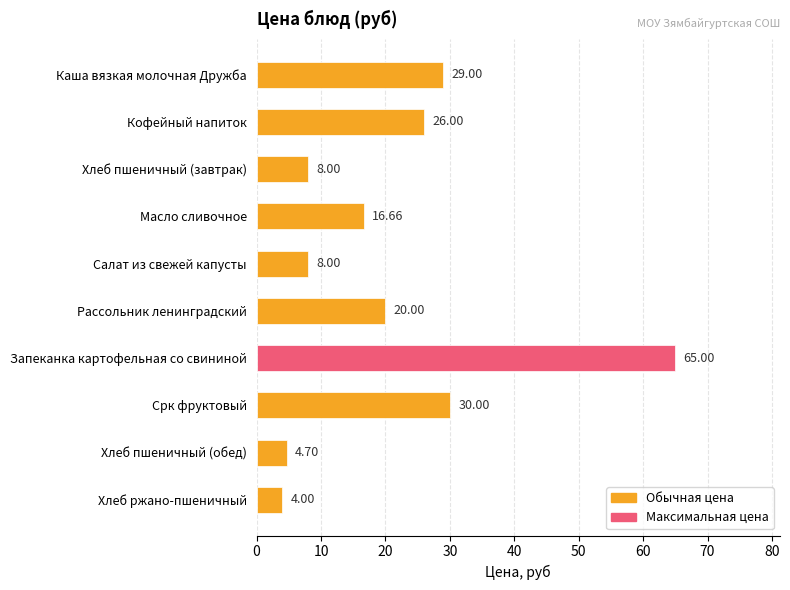

What is the label of the 1st bar from the top?

Каша вязкая молочная Дружба